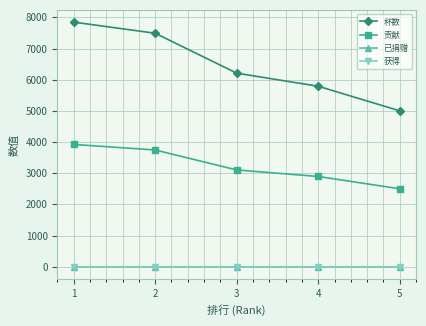

Is this an area chart (filled region under the line)?

No